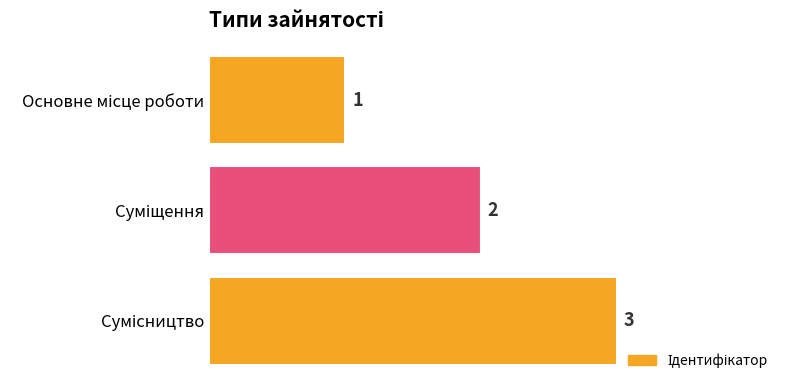

Count the values in the range 1 to 3.

3